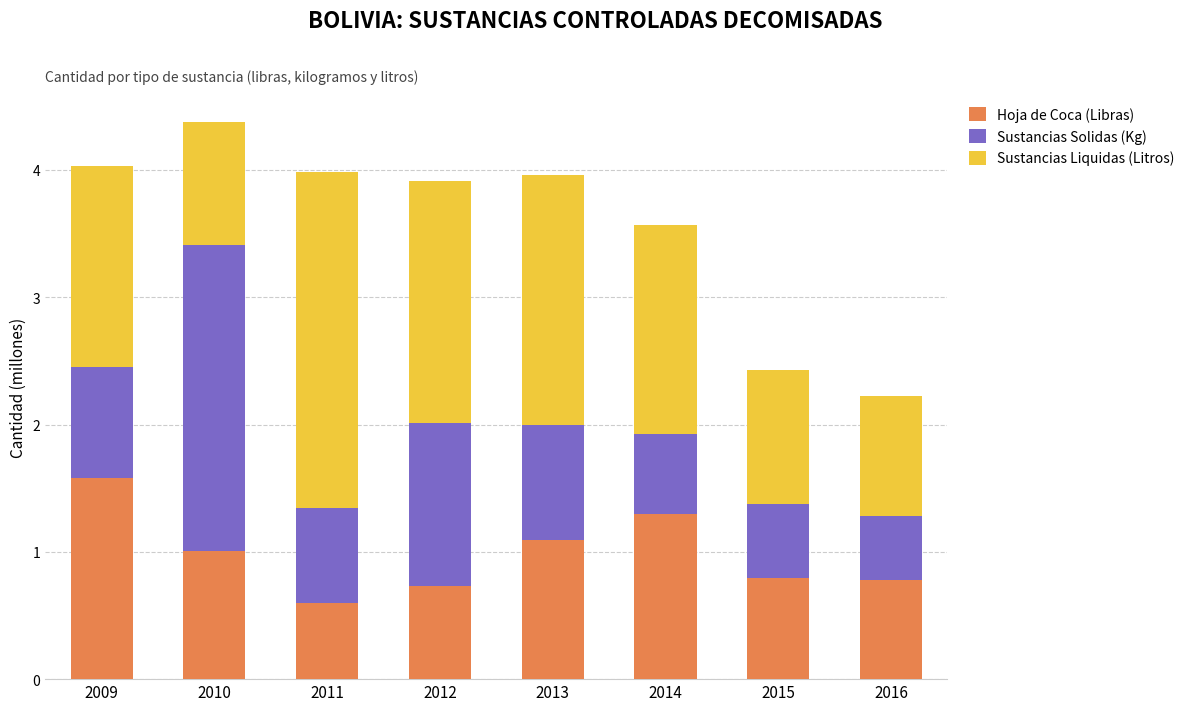

Which category has the lowest value in the Hoja de Coca (Libras) series?

2011